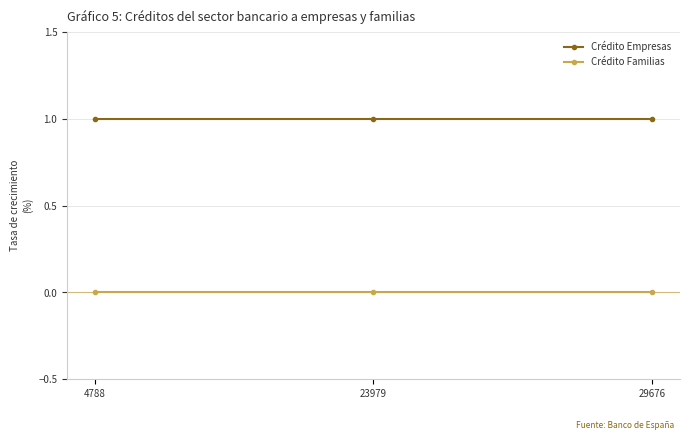

Does the chart display data point markers on the line(s)?

Yes